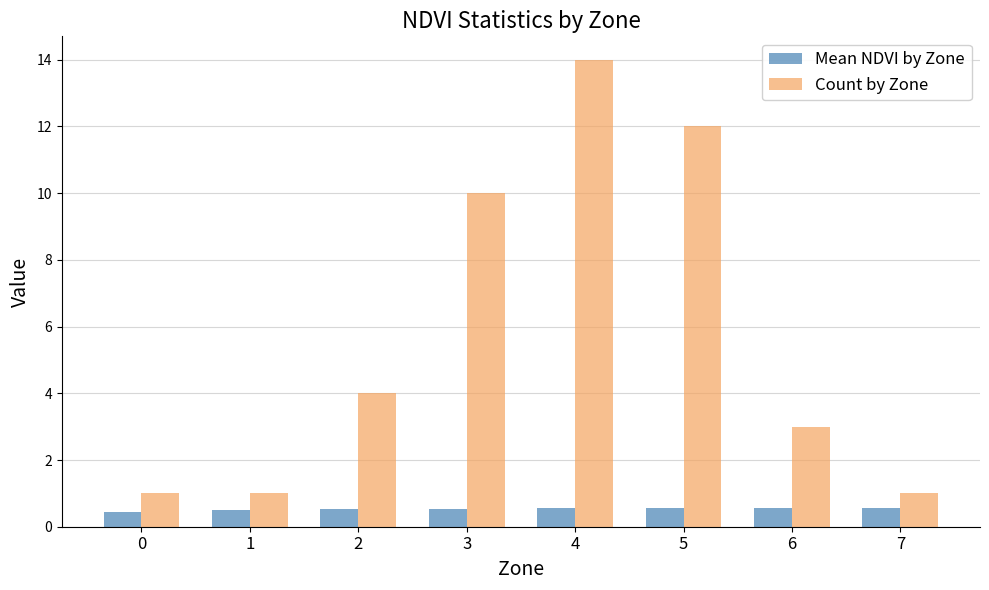

What is the approximate value of Mean NDVI by Zone at 6?

0.6